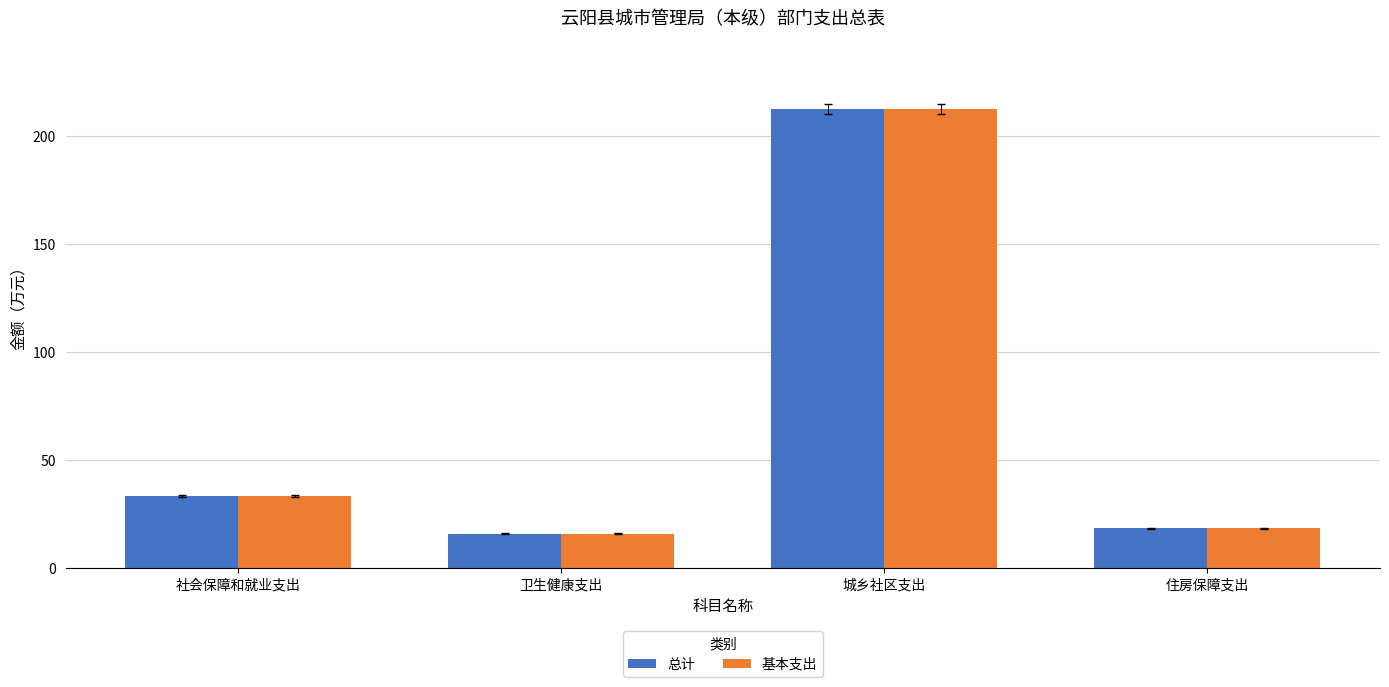

What is the total value across all series at 卫生健康支出?

31.5